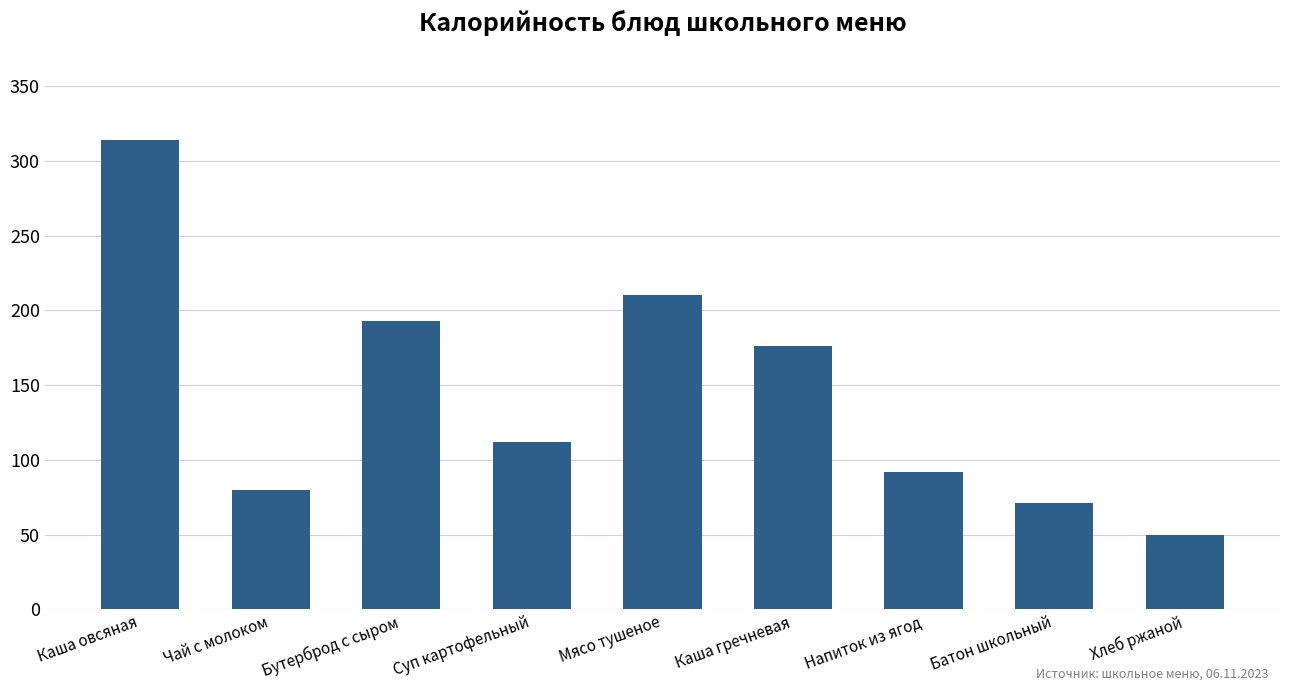

Reading left to right, what are all the values shown in this chart?

314	80	193	112	210	176	92	71	50